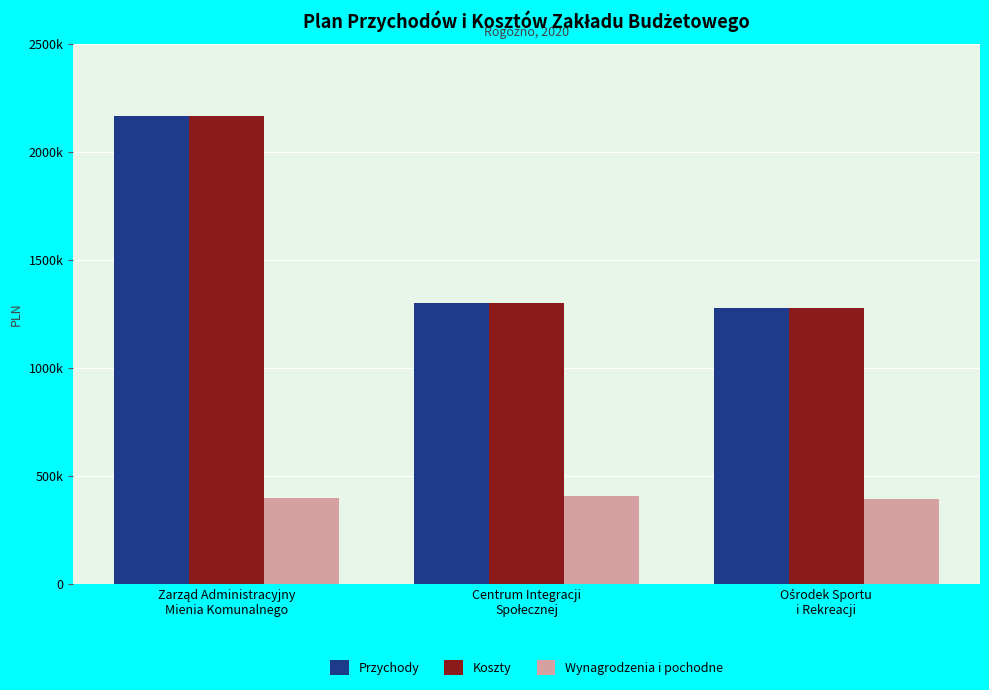

What is the label of the 1st bar from the right?

Ośrodek Sportu
i Rekreacji